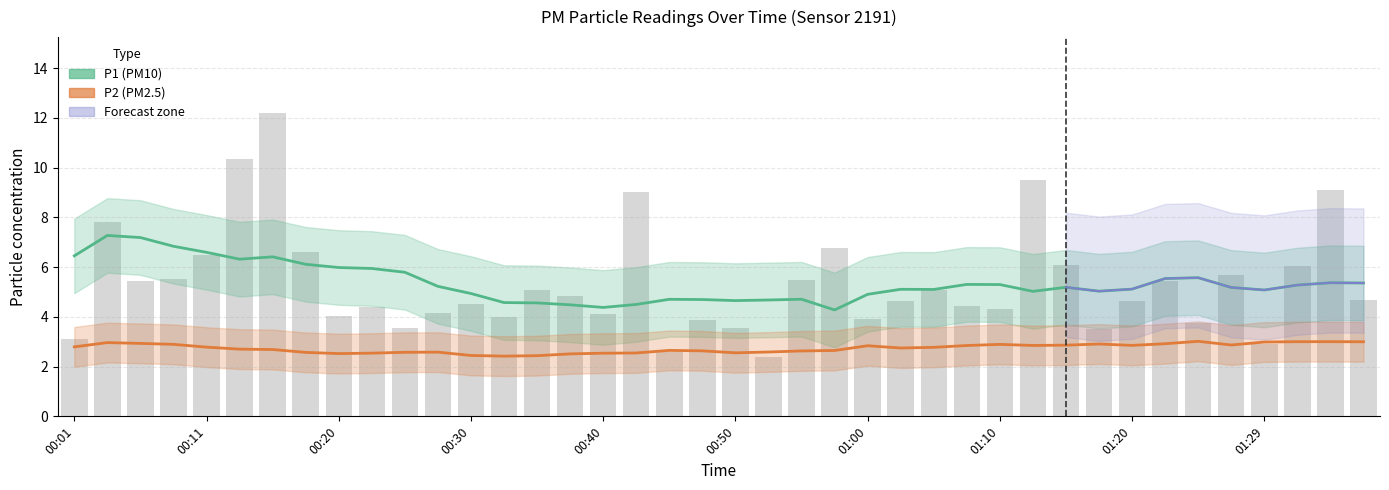

What are all the series names shown in the legend?

P1 (PM10), P2 (PM2.5)